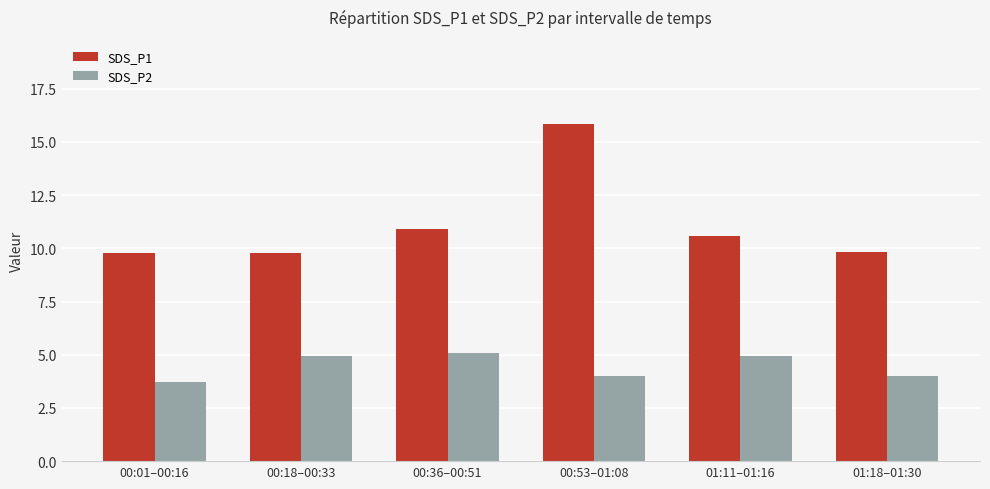

At how many categories does at least one series exceed 12?

1